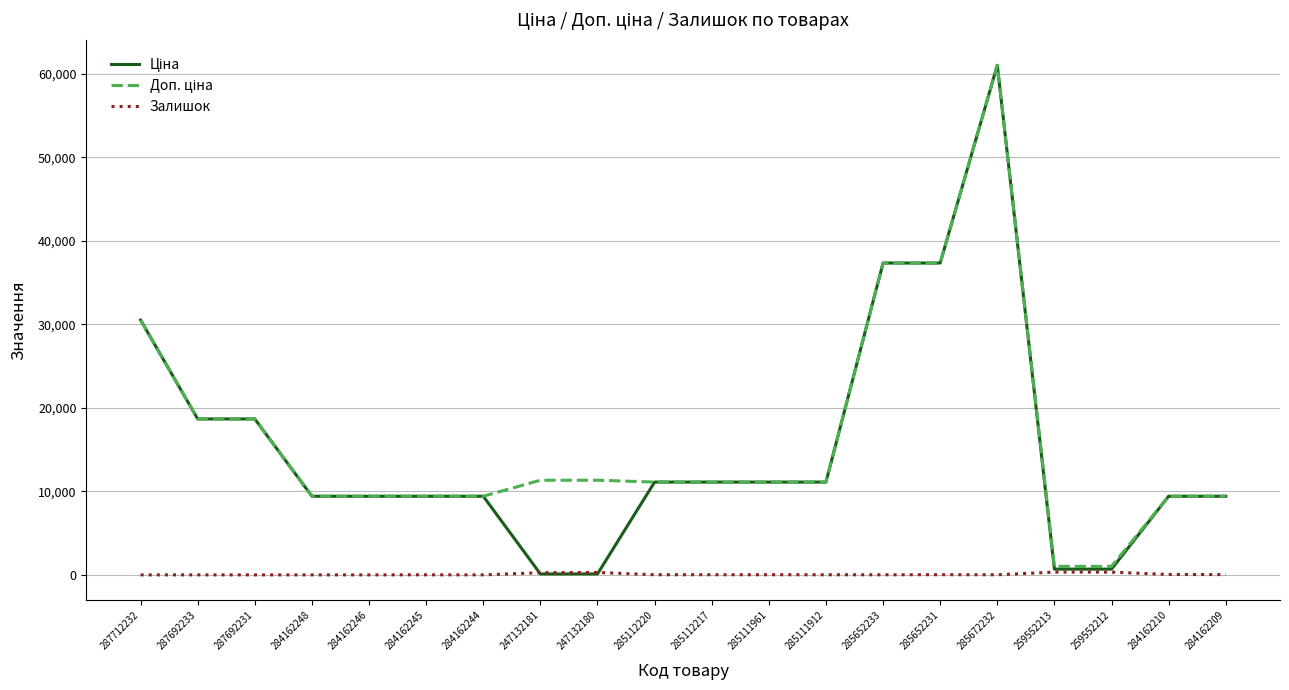

At which category is the sum across all series the highest?

285672232